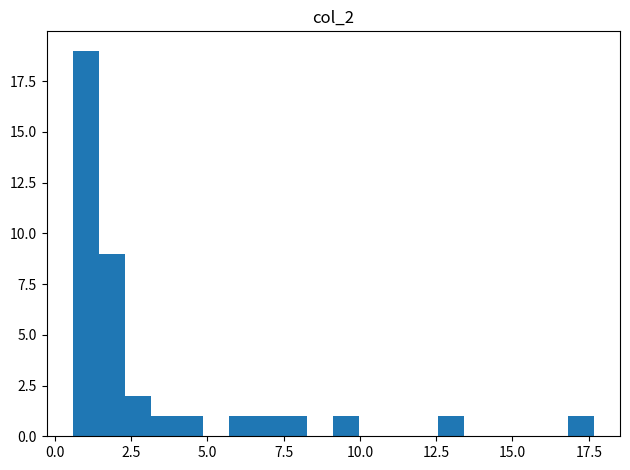

Around what value on the x-axis is the tallest bar? Give the approximate position of its centre, as read against the axis.

1.0